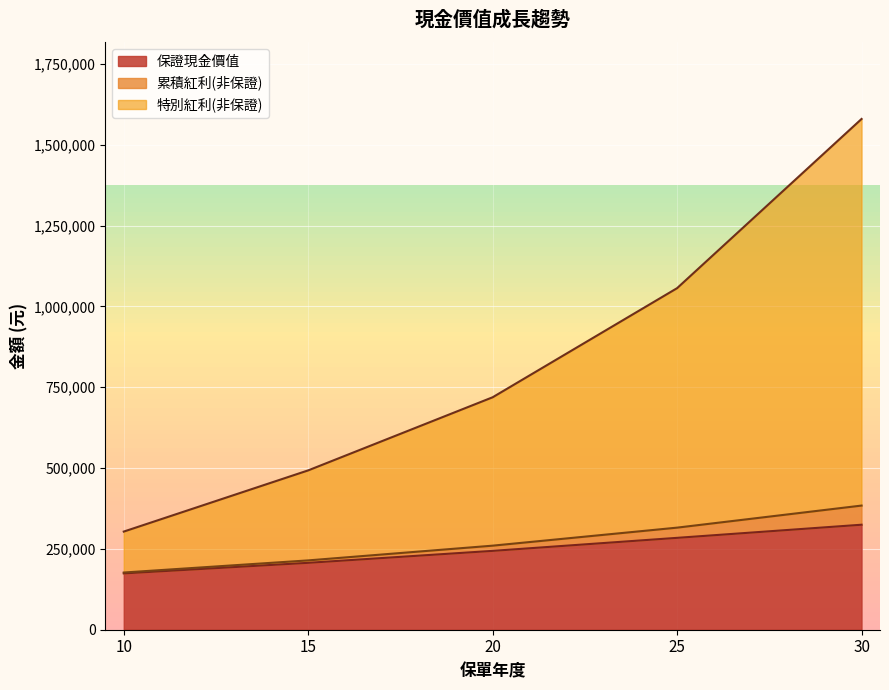

At how many categories does at least one series exceed 472907?

4